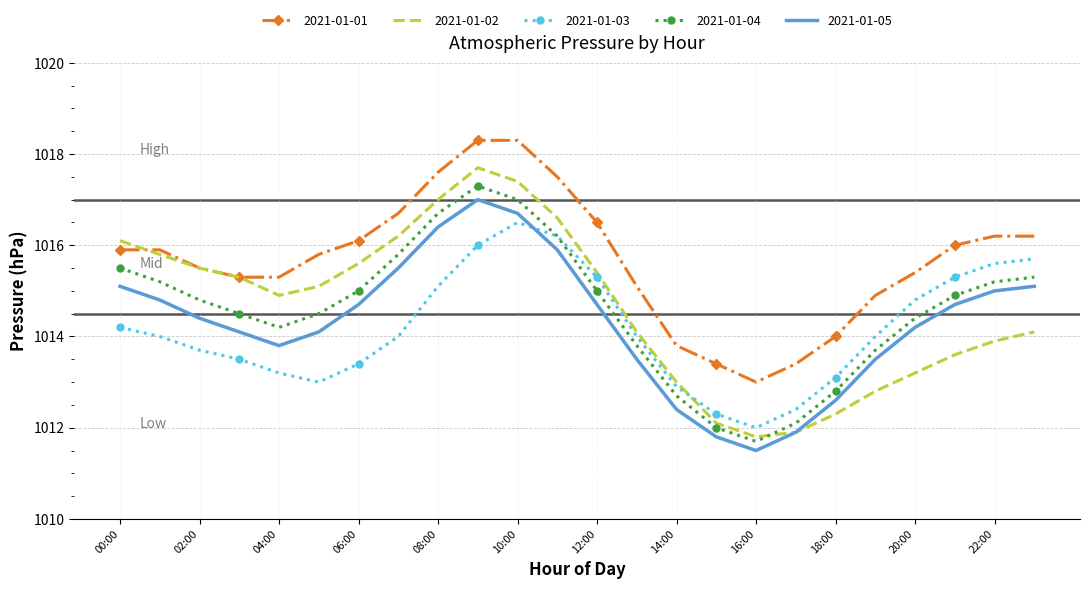

Reading left to right, what are all the values shown in this chart?

2021-01-01: 1015.9	1015.9	1015.5	1015.3	1015.3	1015.8	1016.1	1016.7	1017.6	1018.3	1018.3	1017.5	1016.5	1015.1	1013.8	1013.4	1013.0	1013.4	1014.0	1014.9	1015.4	1016.0	1016.2	1016.2
2021-01-02: 1016.1	1015.8	1015.5	1015.3	1014.9	1015.1	1015.6	1016.2	1017.0	1017.7	1017.4	1016.6	1015.4	1014.1	1013.0	1012.1	1011.8	1011.9	1012.3	1012.8	1013.2	1013.6	1013.9	1014.1
2021-01-03: 1014.2	1014.0	1013.7	1013.5	1013.2	1013.0	1013.4	1014.0	1015.1	1016.0	1016.5	1016.2	1015.3	1014.0	1012.9	1012.3	1012.0	1012.4	1013.1	1014.0	1014.8	1015.3	1015.6	1015.7
2021-01-04: 1015.5	1015.2	1014.8	1014.5	1014.2	1014.5	1015.0	1015.8	1016.7	1017.3	1017.0	1016.2	1015.0	1013.8	1012.7	1012.0	1011.7	1012.1	1012.8	1013.7	1014.4	1014.9	1015.2	1015.3
2021-01-05: 1015.1	1014.8	1014.4	1014.1	1013.8	1014.1	1014.7	1015.5	1016.4	1017.0	1016.7	1015.9	1014.7	1013.5	1012.4	1011.8	1011.5	1011.9	1012.6	1013.5	1014.2	1014.7	1015.0	1015.1